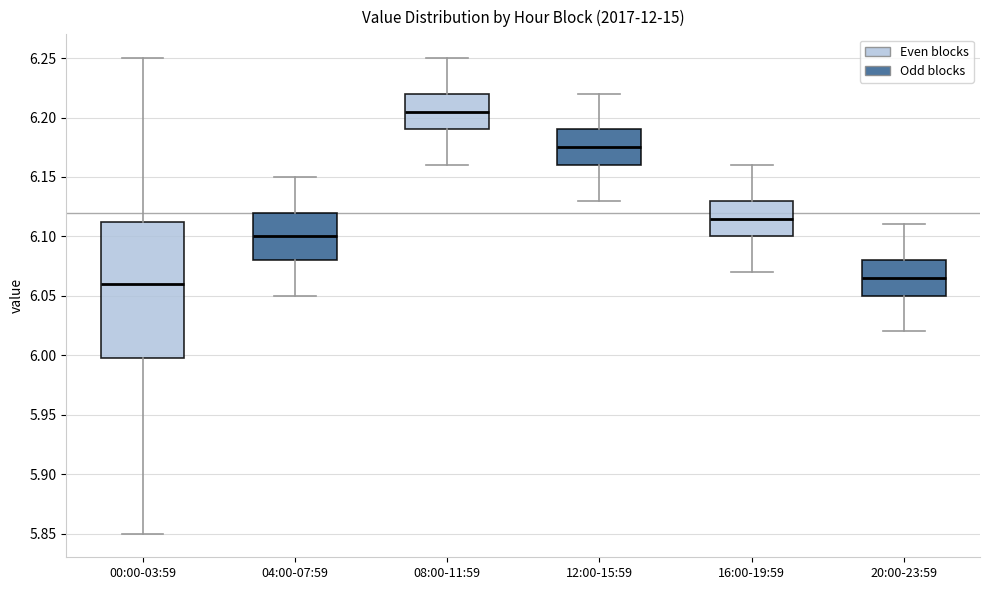

Reading left to right, transcribe this box plot: for each box, give where its median line is, the range the box spans, and where its two whiskers end, as read against the y-axis. The values are not printed on the chart, so give them approximately, as read against the axis.

00:00-03:59: median 6.060, box 6.000 to 6.115, whiskers 5.850 to 6.250
04:00-07:59: median 6.100, box 6.080 to 6.120, whiskers 6.050 to 6.150
08:00-11:59: median 6.205, box 6.190 to 6.220, whiskers 6.160 to 6.250
12:00-15:59: median 6.175, box 6.160 to 6.190, whiskers 6.130 to 6.220
16:00-19:59: median 6.115, box 6.100 to 6.130, whiskers 6.070 to 6.160
20:00-23:59: median 6.065, box 6.050 to 6.080, whiskers 6.020 to 6.110